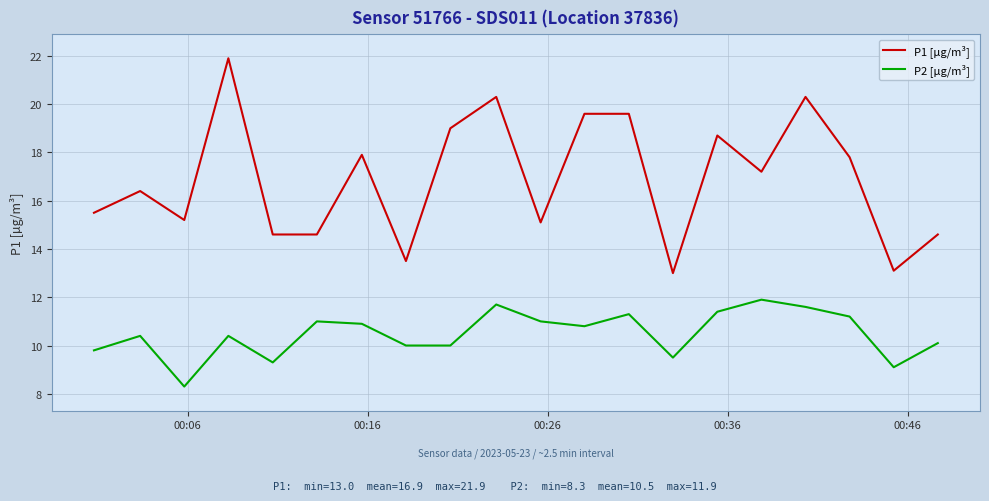

What is the smallest value displayed?

8.3